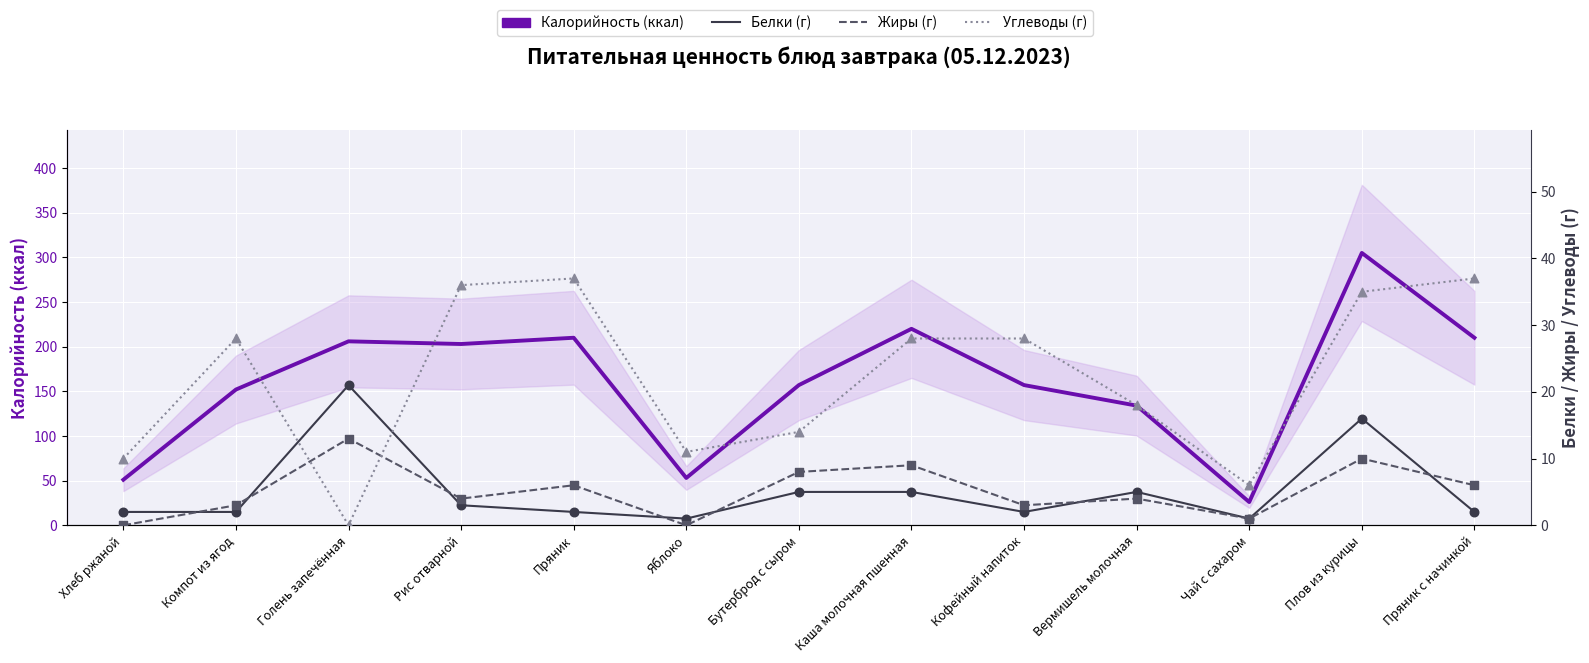

Is the value of Калорийность (ккал) at Пряник с начинкой greater than the value of Углеводы (г) at Плов из курицы?

Yes